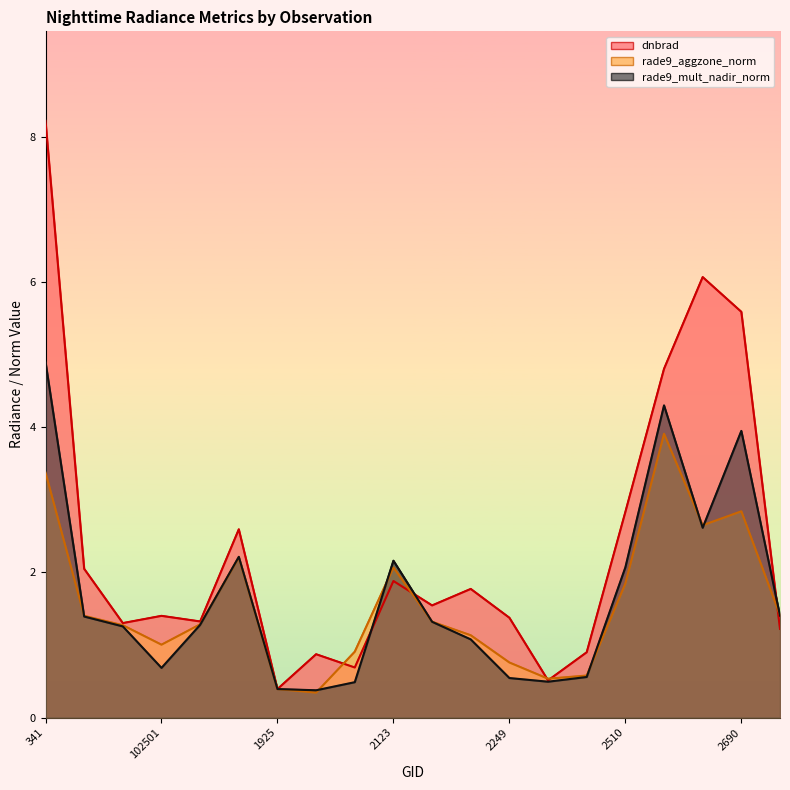

True or false: dnbrad and rade9_aggzone_norm cross at least once.

True